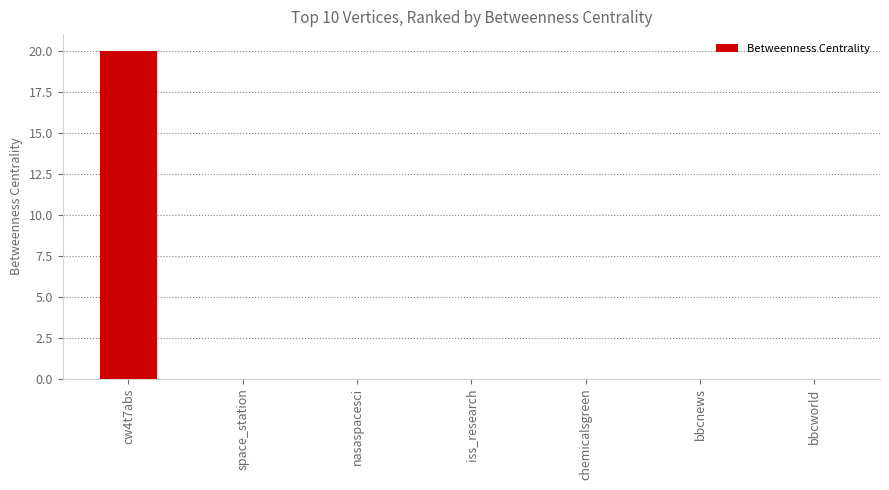

True or false: the data shows 11 at bbcnews.

False